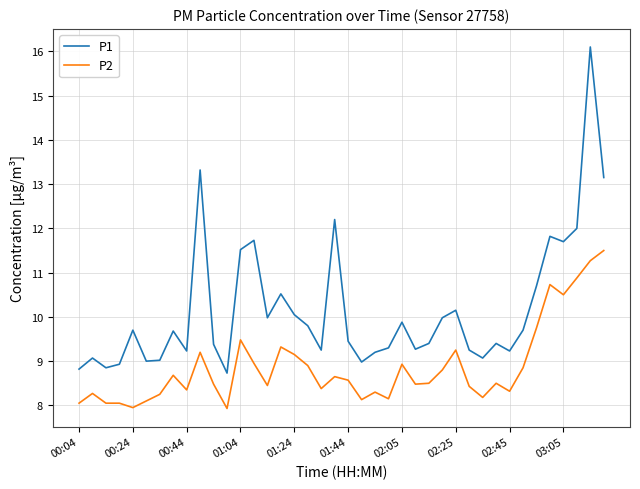

Is this an area chart (filled region under the line)?

No